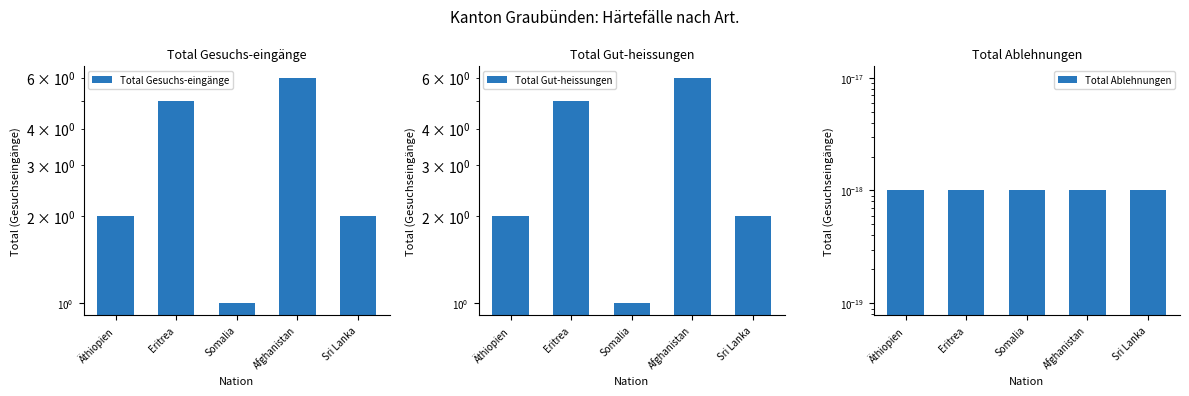

The value of Total Gut-heissungen at Äthiopien is 3.4. True or false?

False